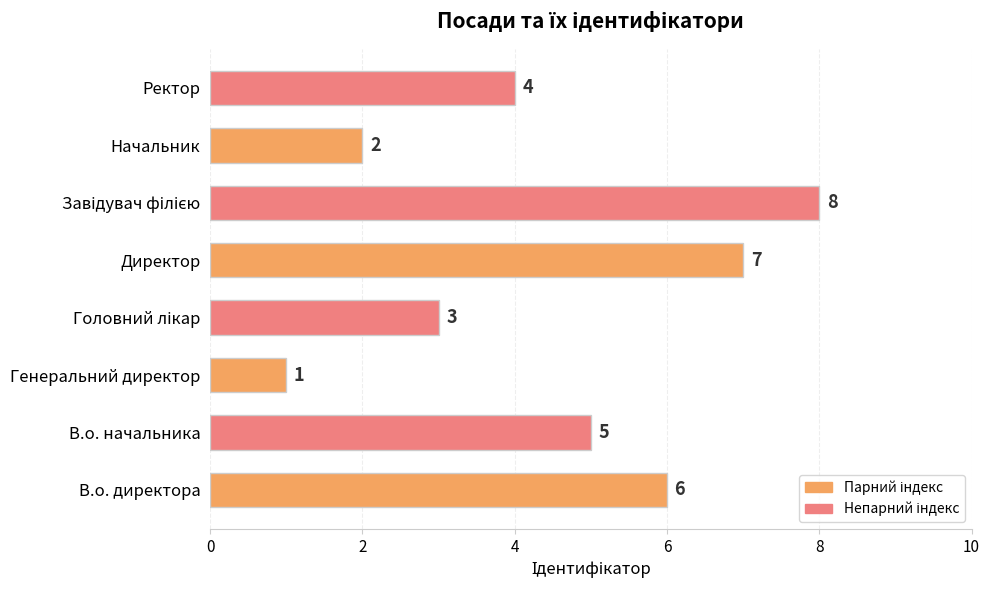

What is the greatest value displayed?

8